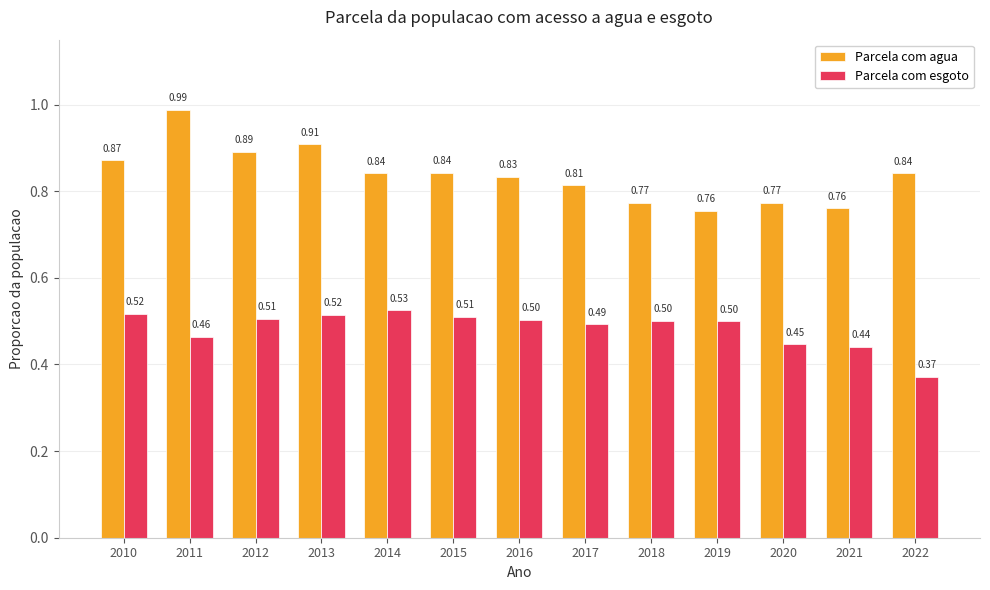

Rank the series by their maximum value, from highest to lowest.

Parcela com agua, Parcela com esgoto